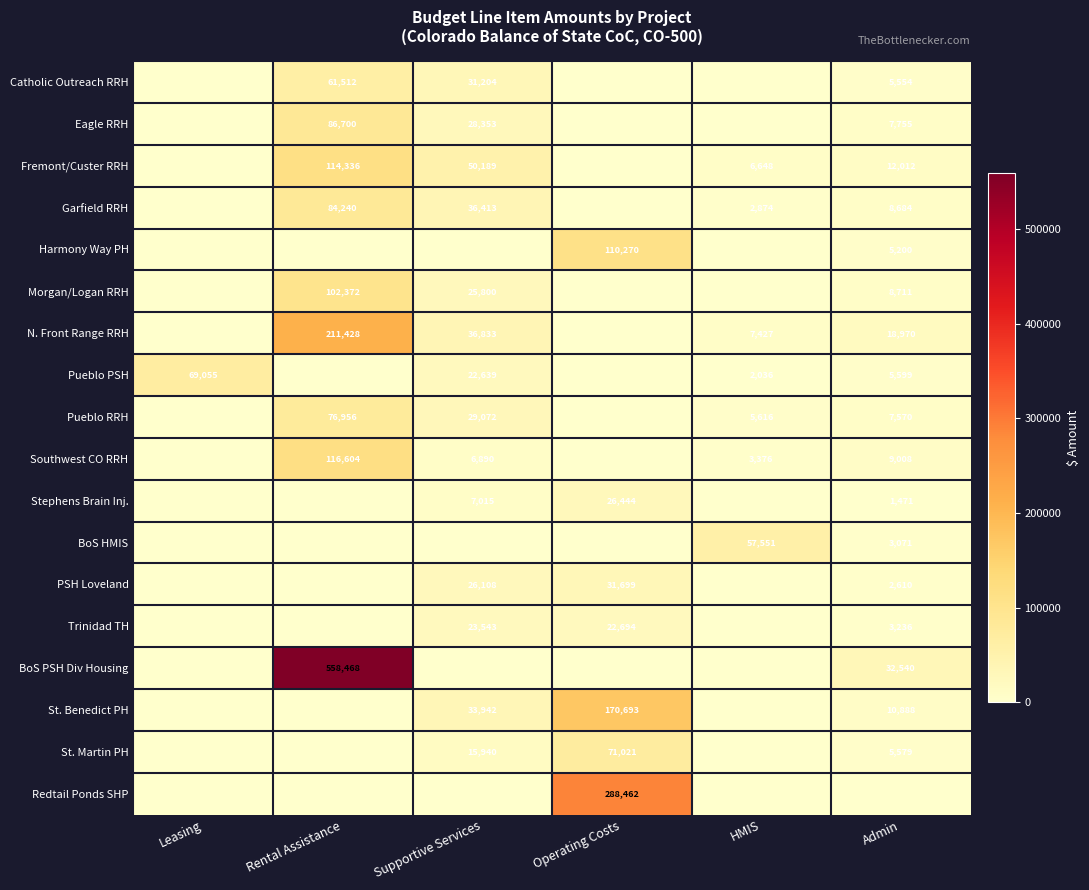

The Pueblo PSH series shows 2988 at HMIS. True or false?

False